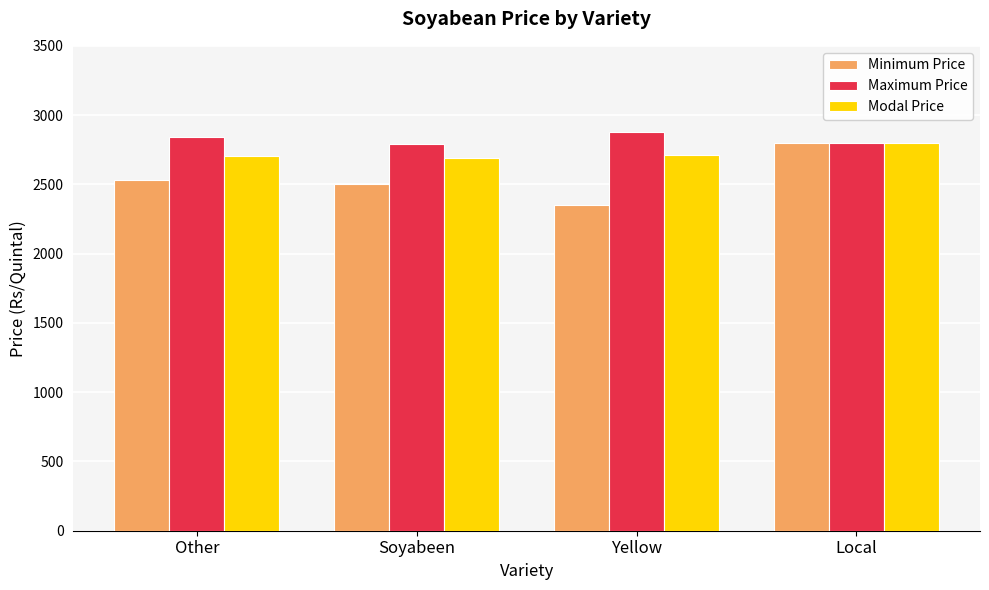

The value of Maximum Price at Yellow is 2876. True or false?

True